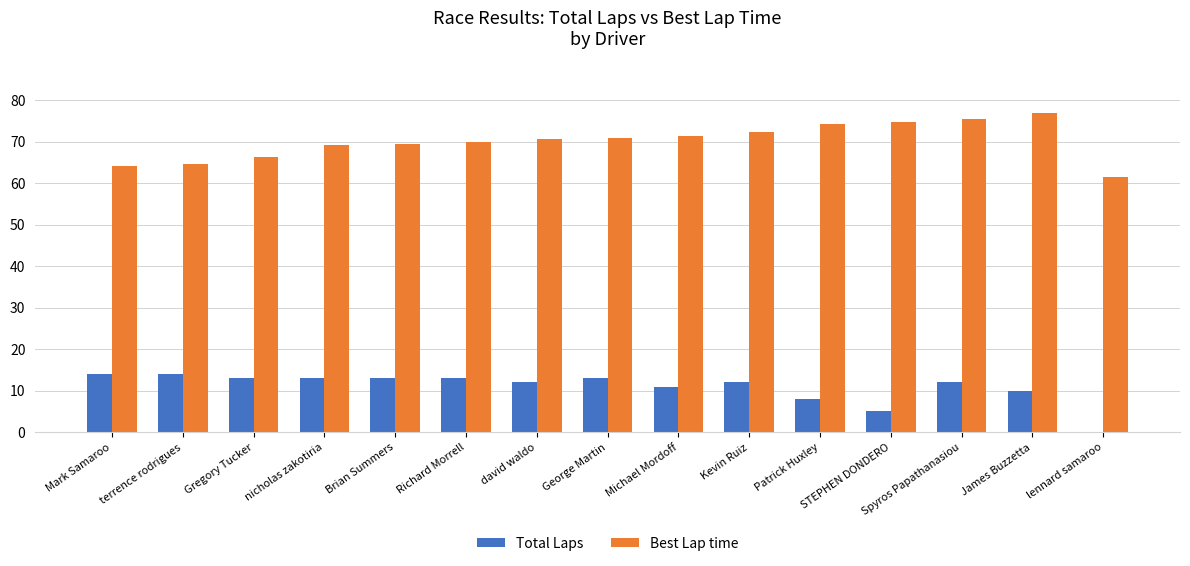

What is the difference between the Total Laps values at Patrick Huxley and George Martin?

5.0